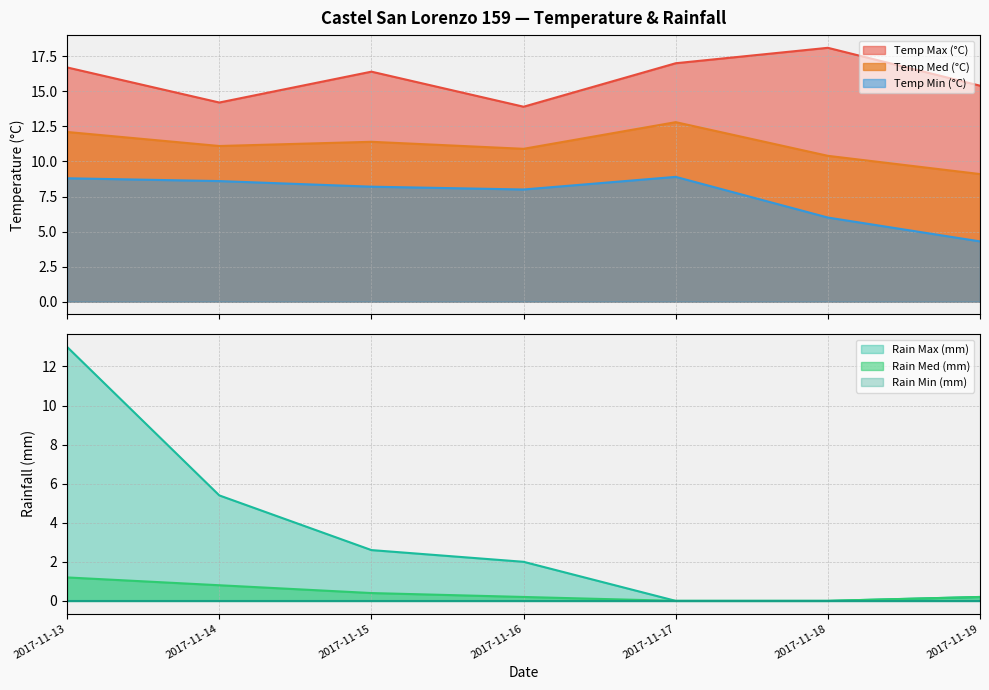

What is the difference between the Rain Max (mm) values at 2017-11-18 and 2017-11-13?

13.0